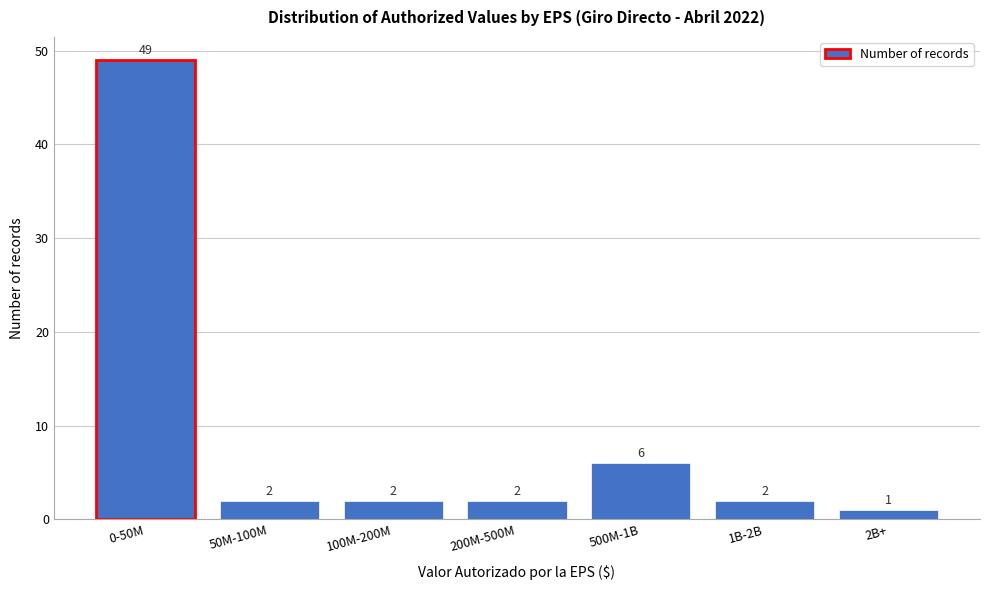

Reading right to left, list all the values displayed in this chart.

1	2	6	2	2	2	49